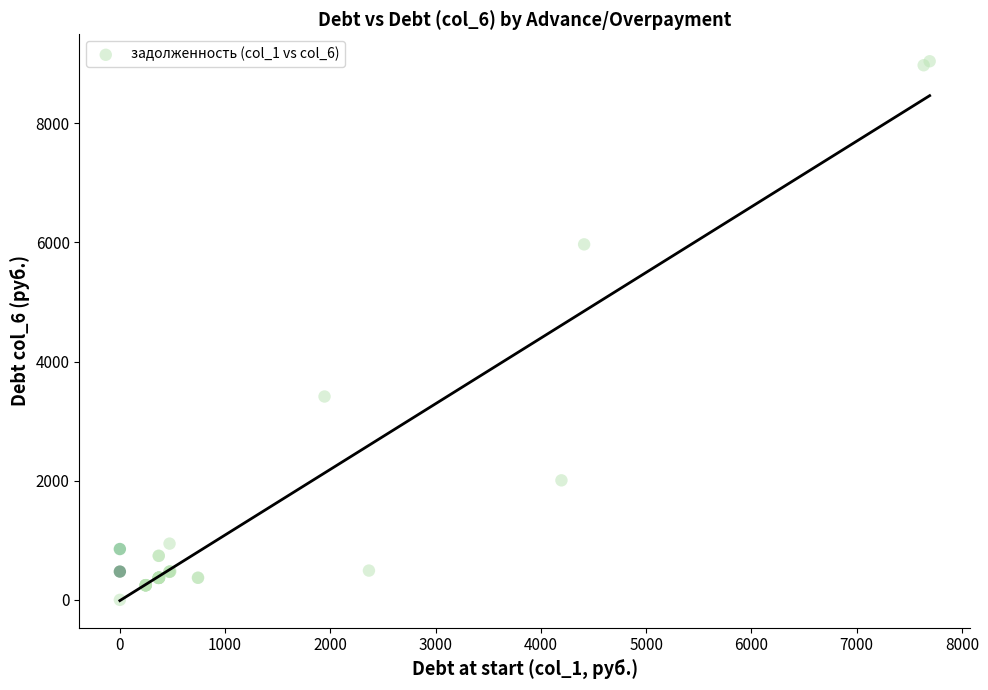

What Y value in the scatter plot is closest to 4519?

3412.9